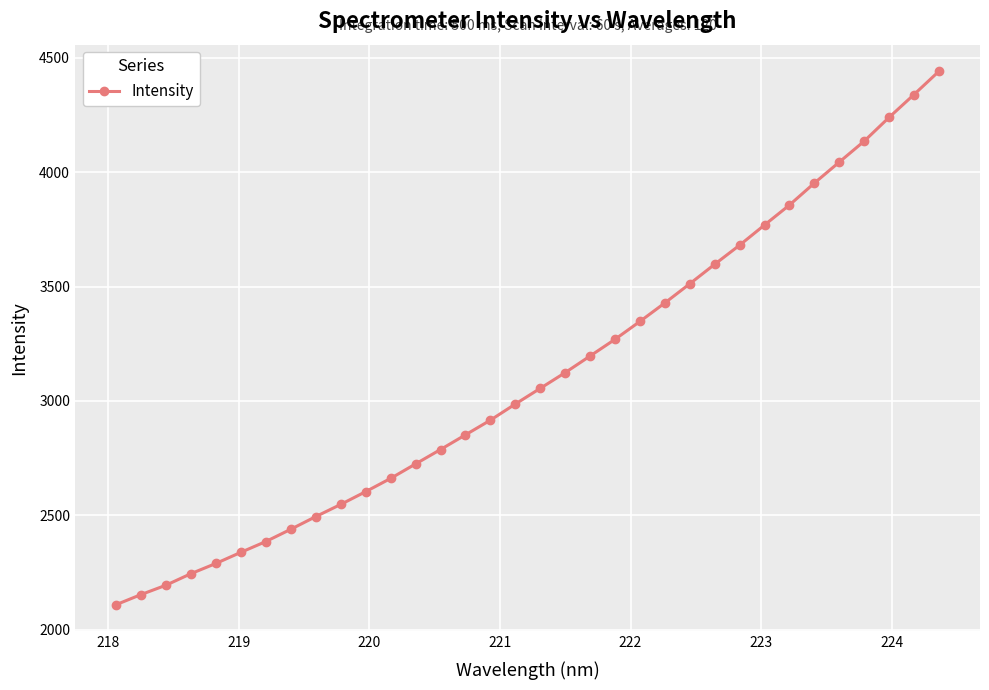

What is the sum of all values?

105718.8